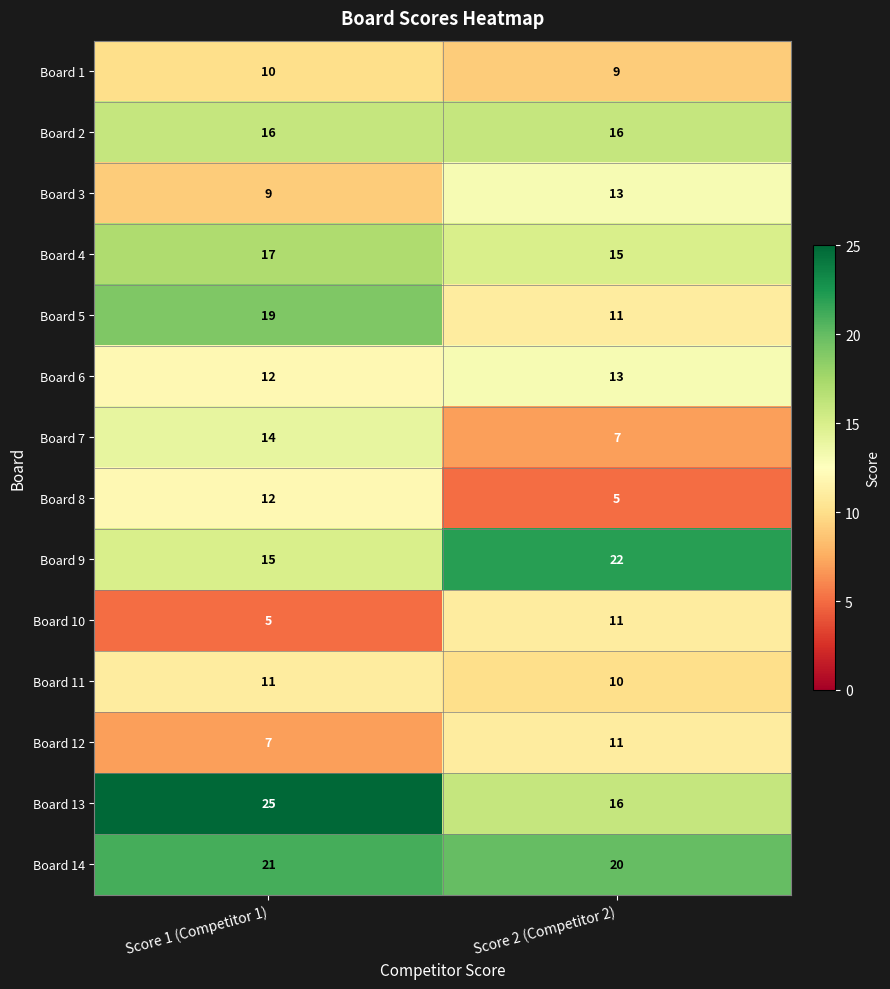

At which category is the sum across all series the highest?

Score 1 (Competitor 1)